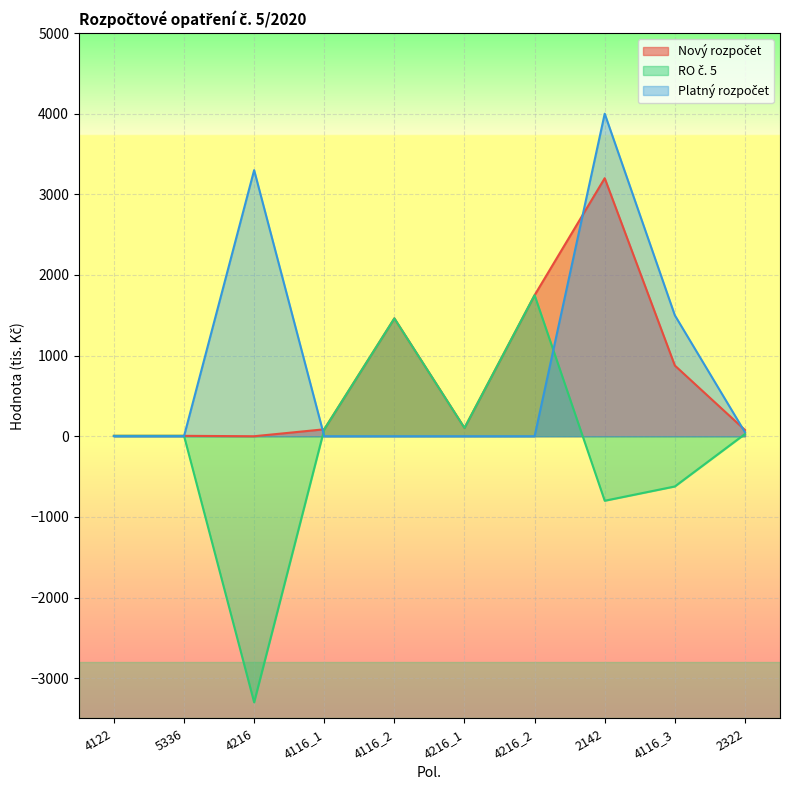

What is the greatest value displayed?

4000.0